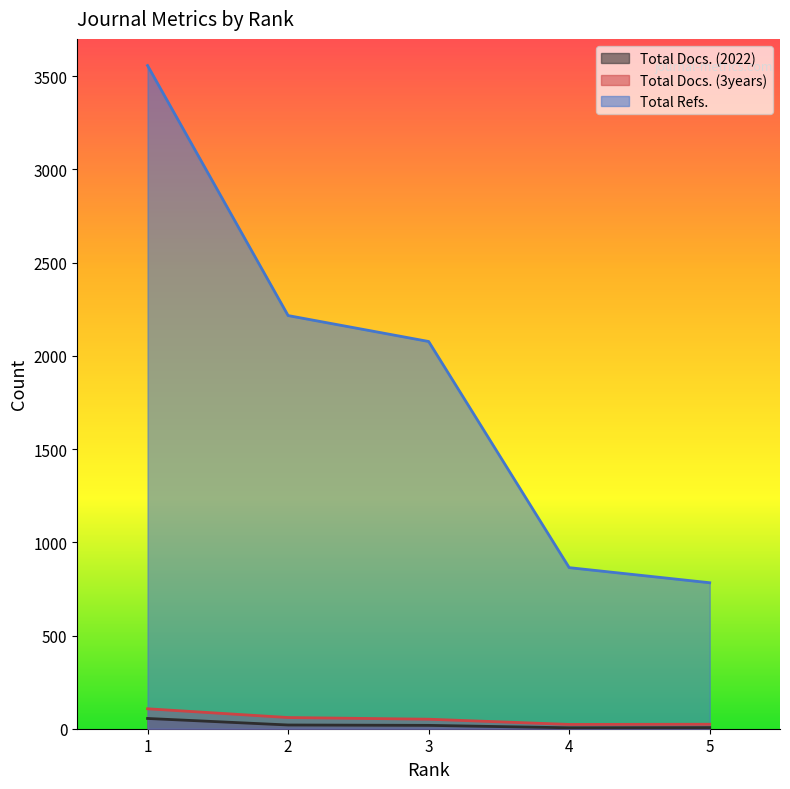

The Total Docs. (2022) series shows 8 at 5. True or false?

False